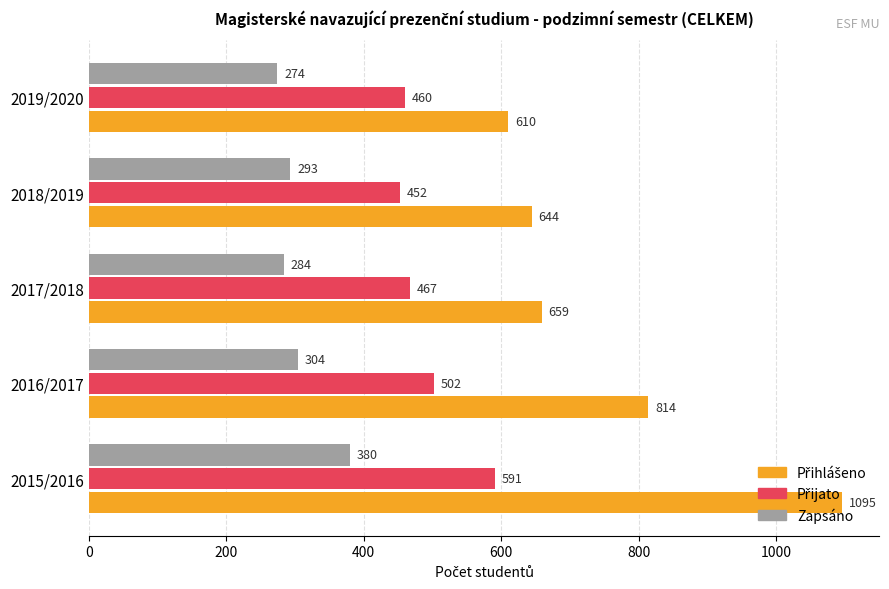

What value does the Zapsáno series have at 2019/2020, to the nearest 10?

270